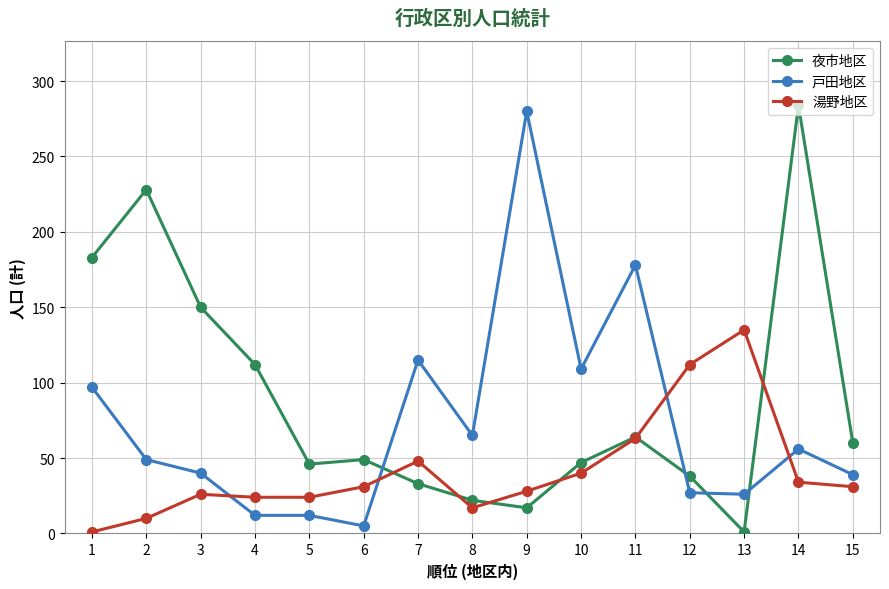

Between 4 and 8, which series saw the biggest shift?

夜市地区